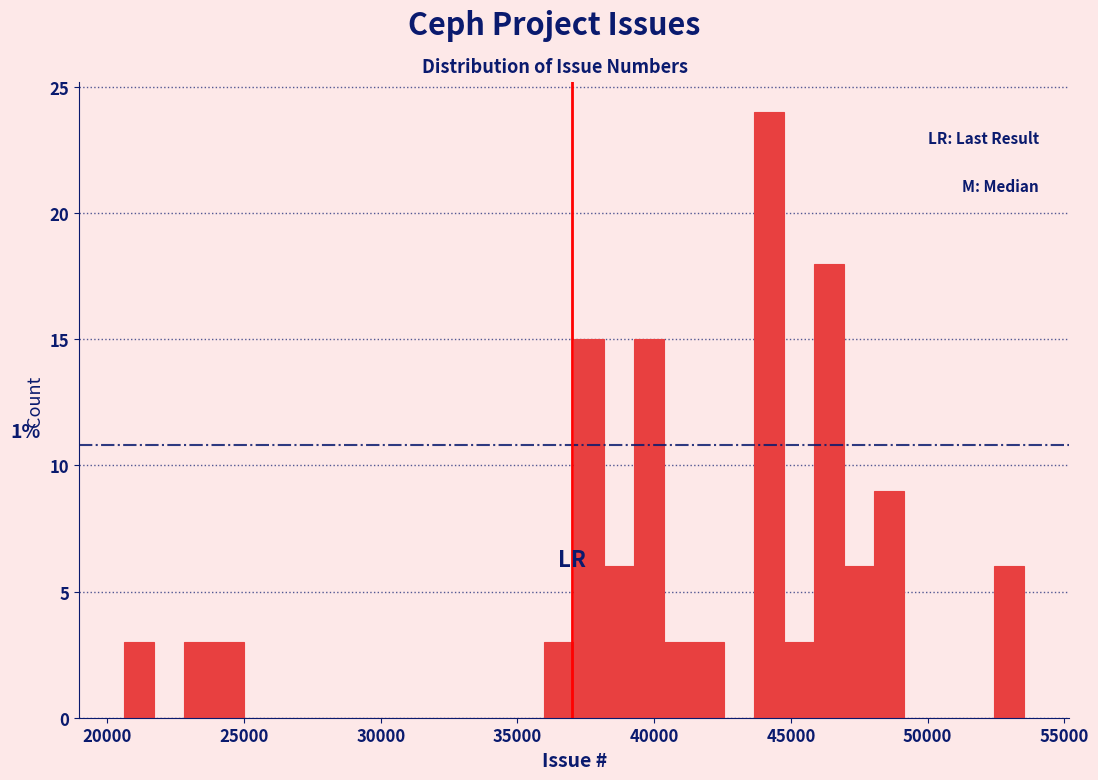

Read against the x-axis, roughly where is the centre of the tallest bar?

44000